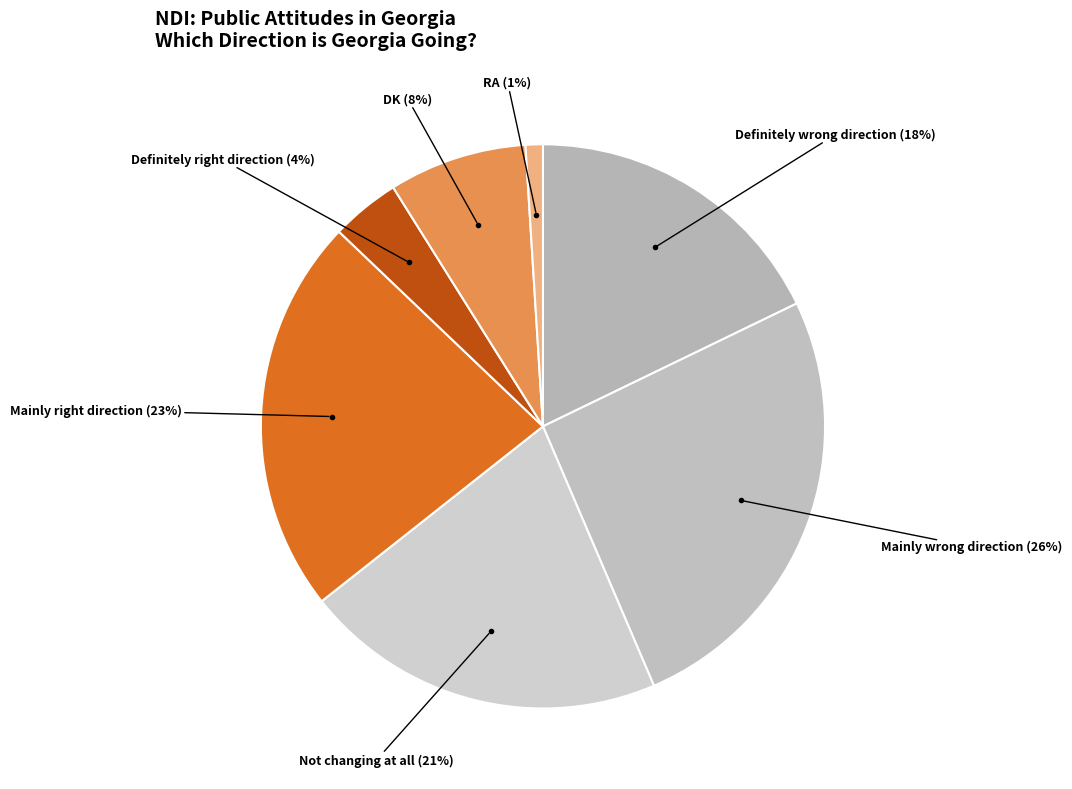

How many slices are in this pie chart?

7